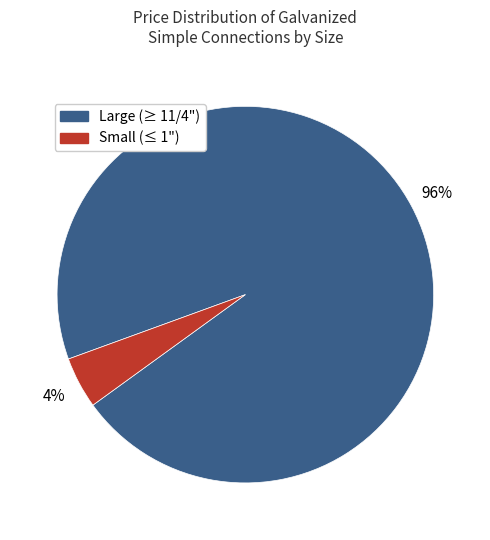

To the nearest percent, what percentage of the pie is Small (≤ 1")?

4%